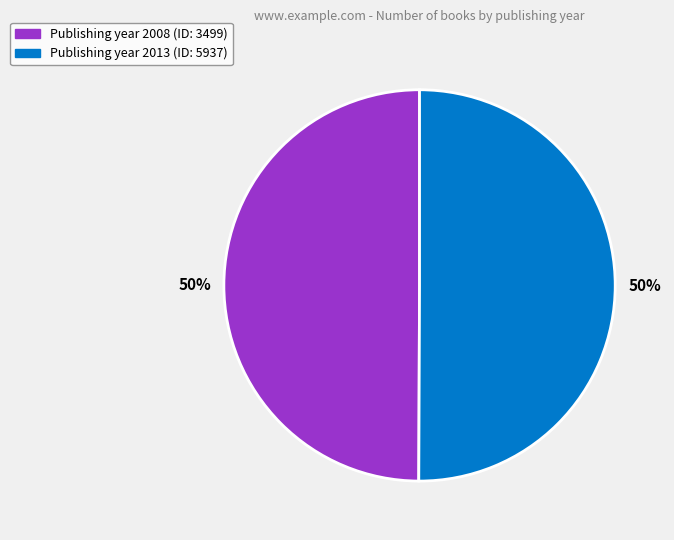

To the nearest percent, what is the average slice percentage?

50%